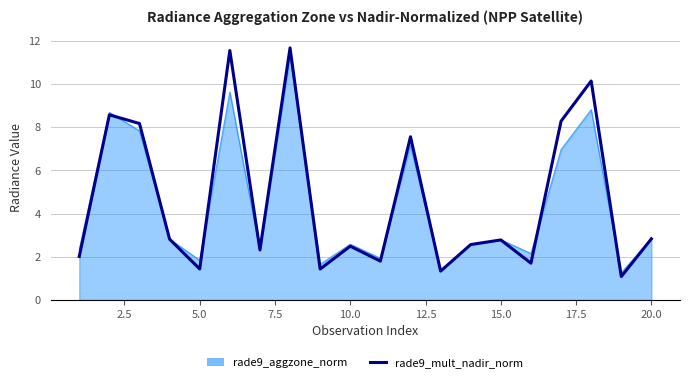

What is the greatest value displayed?

11.7